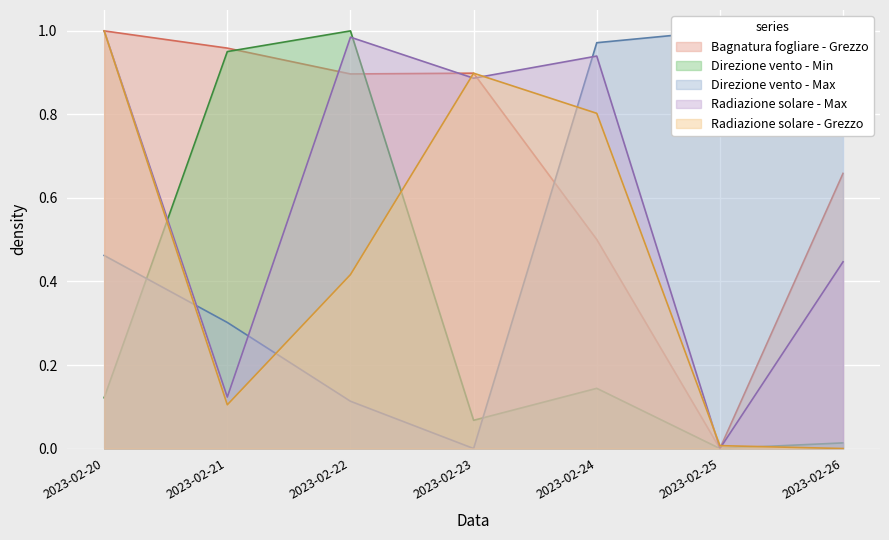

The Direzione vento - Min series shows 1.5 at 2023-02-21. True or false?

False